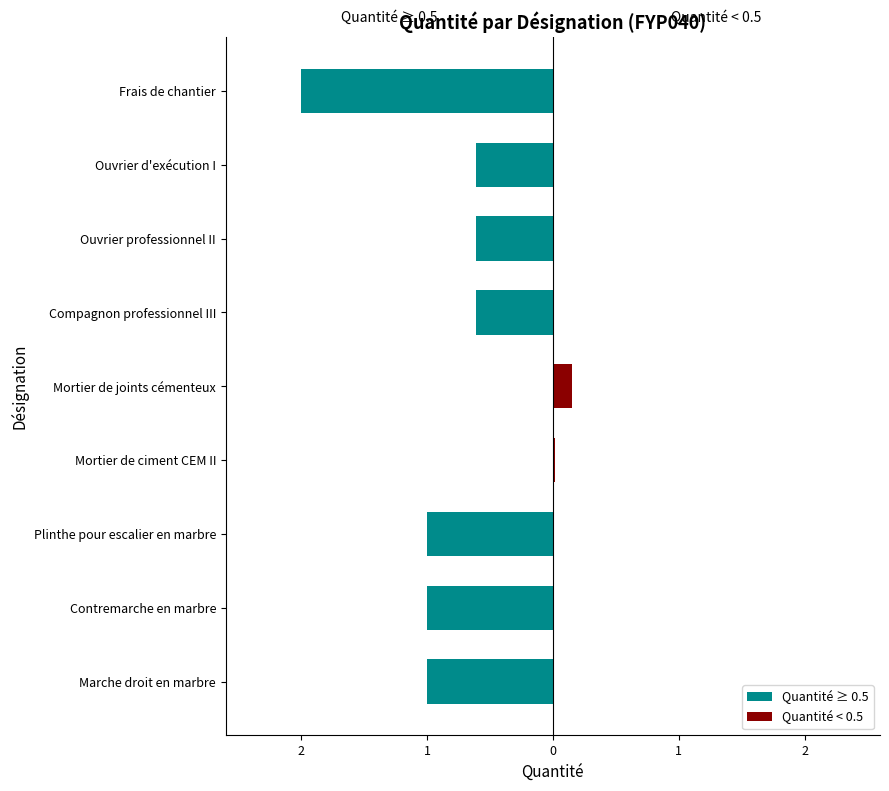

What is the sum of all values?

7.0